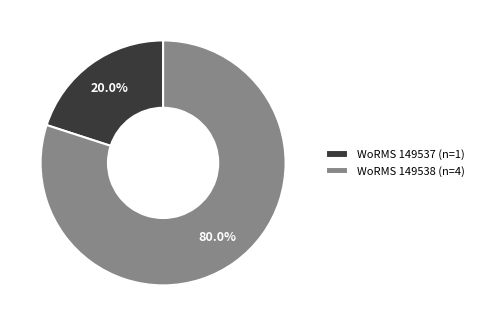

Is there a majority slice in this chart?

Yes